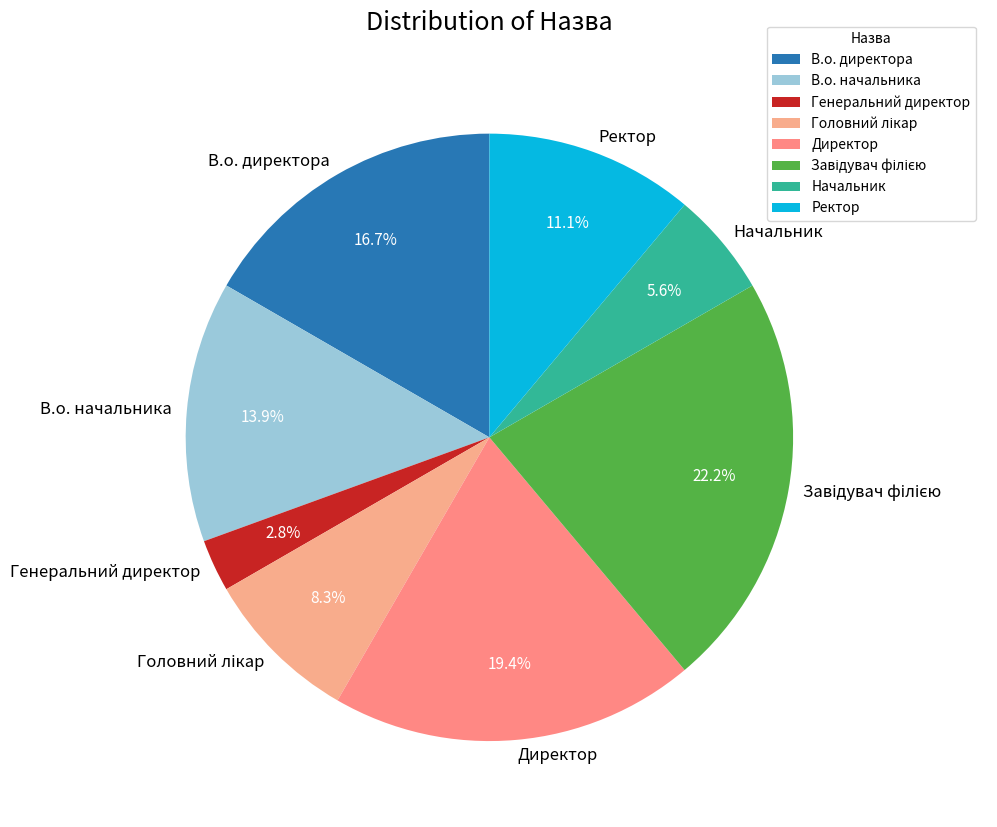

Do Ректор and Директор together represent more than half of the pie?

No